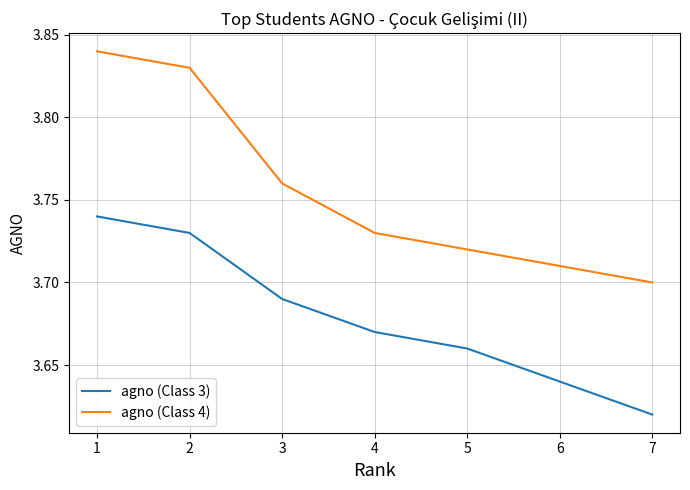

True or false: agno (Class 3) and agno (Class 4) intersect in this chart.

False